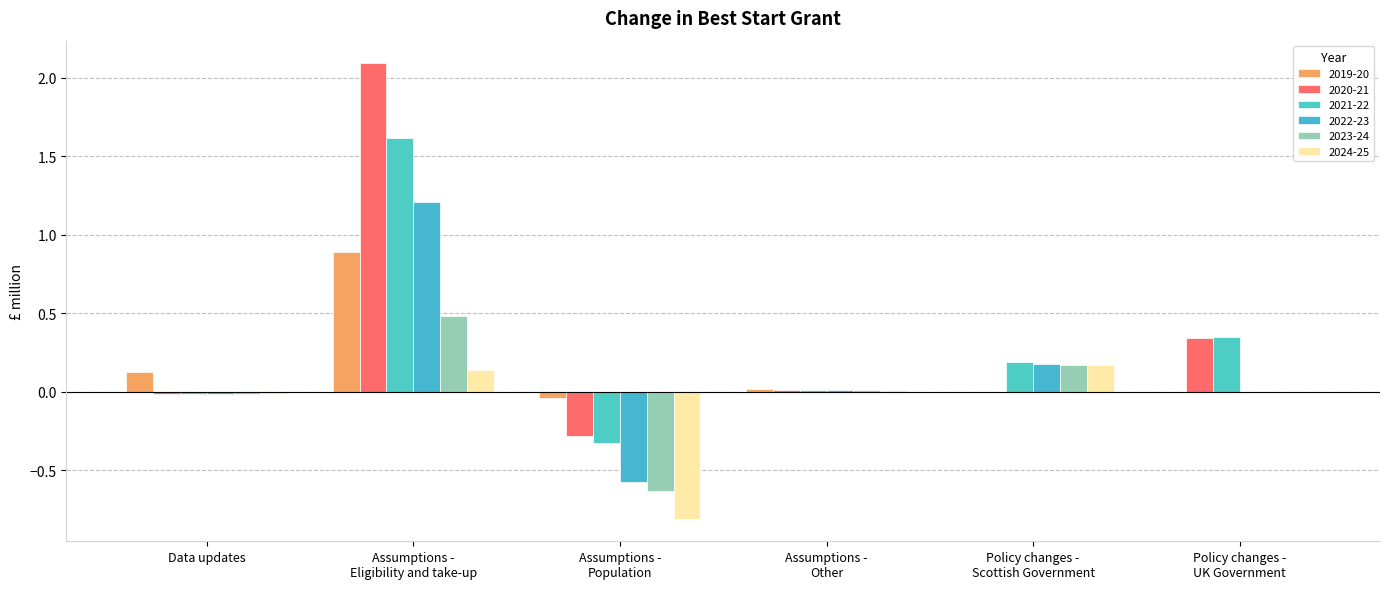

At which category is the sum across all series the highest?

Assumptions -
Eligibility and take-up